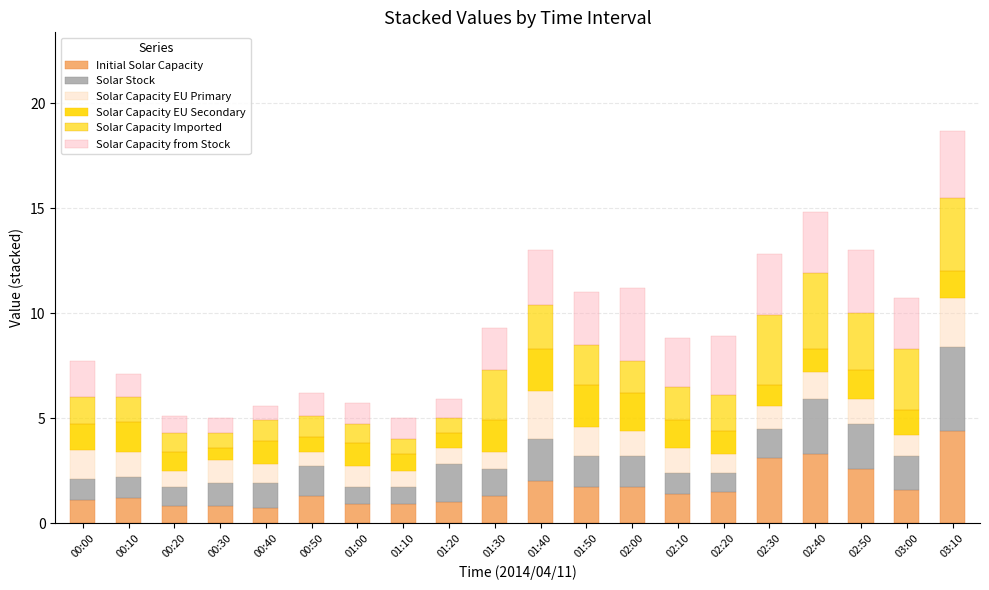

What is the label of the 15th bar from the left?

02:20